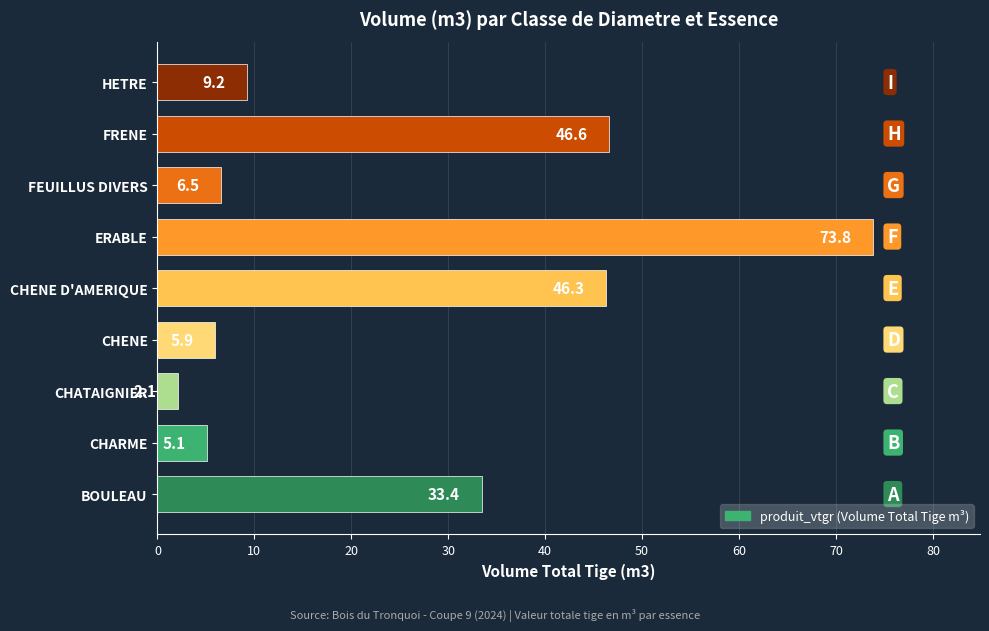

Is it true that the value at CHENE is 5.9?

True